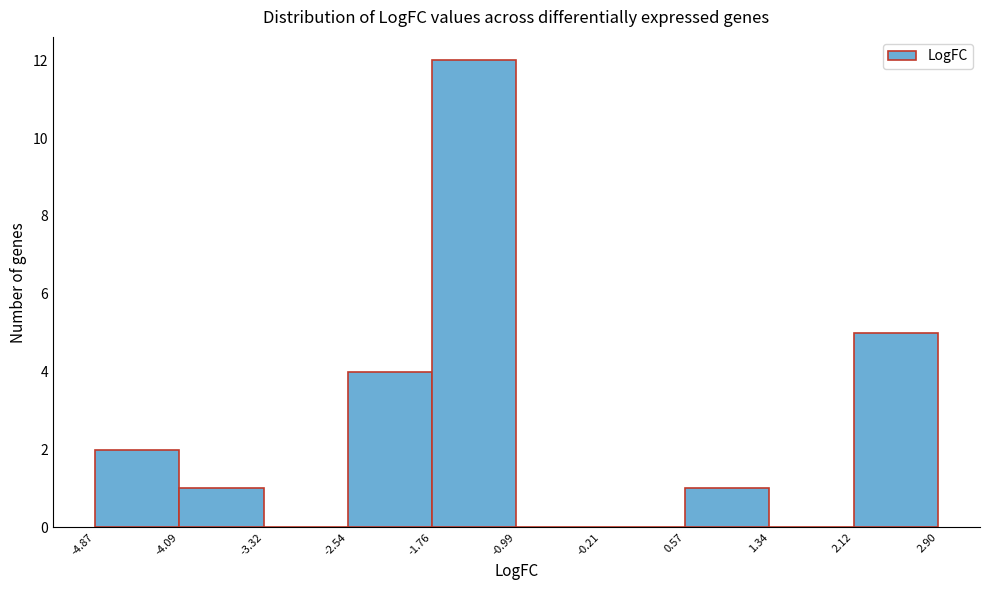

Reading left to right, transcribe this chart: for each bar, give the range it covers on the x-axis and its height. The values are not printed on the chart, so give them approximately, as read against the axis.

-4.87 to -4.09: 2
-4.09 to -3.32: 1
-3.32 to -2.54: 0
-2.54 to -1.76: 4
-1.76 to -0.99: 12
-0.99 to -0.21: 0
-0.21 to 0.57: 0
0.57 to 1.34: 1
1.34 to 2.12: 0
2.12 to 2.90: 5